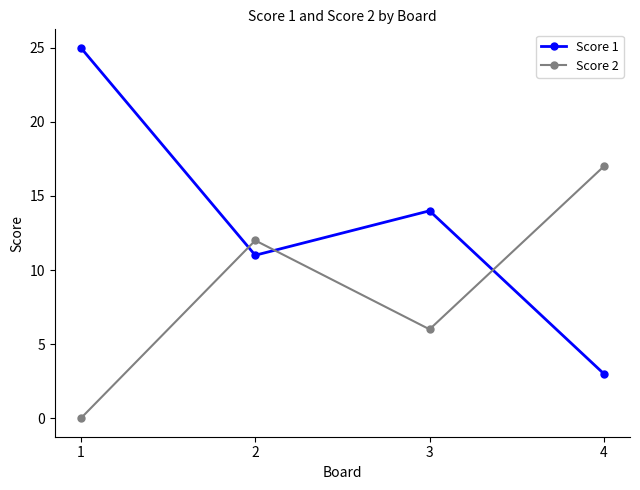

What is the difference between the maximum and second lowest values in the Score 2 series?

11